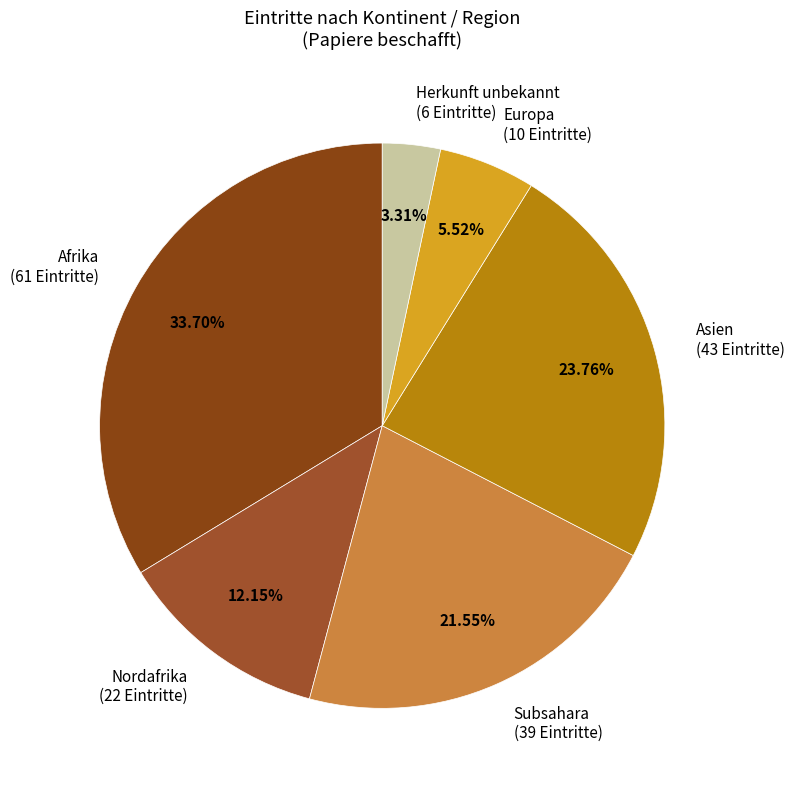

Rank the categories by value from lowest to highest.

Herkunft unbekannt (6 Eintritte), Europa (10 Eintritte), Nordafrika (22 Eintritte), Subsahara (39 Eintritte), Asien (43 Eintritte), Afrika (61 Eintritte)